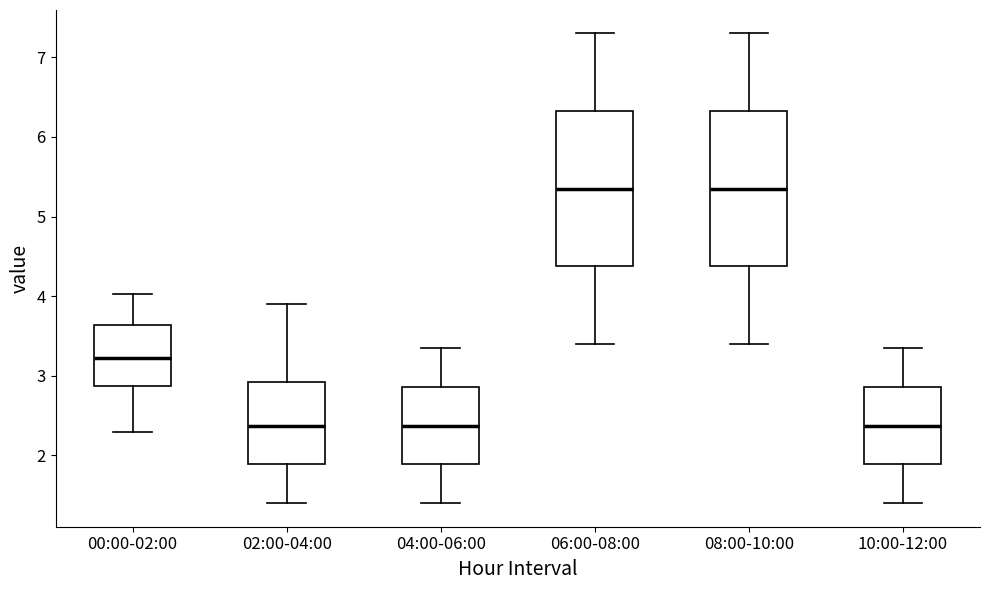

Reading left to right, transcribe this box plot: for each box, give where its median line is, the range the box spans, and where its two whiskers end, as read against the y-axis. The values are not printed on the chart, so give them approximately, as read against the axis.

00:00-02:00: median 3.2, box 2.9 to 3.6, whiskers 2.3 to 4.0
02:00-04:00: median 2.4, box 1.9 to 2.9, whiskers 1.4 to 3.9
04:00-06:00: median 2.4, box 1.9 to 2.9, whiskers 1.4 to 3.4
06:00-08:00: median 5.4, box 4.4 to 6.3, whiskers 3.4 to 7.3
08:00-10:00: median 5.4, box 4.4 to 6.3, whiskers 3.4 to 7.3
10:00-12:00: median 2.4, box 1.9 to 2.9, whiskers 1.4 to 3.4